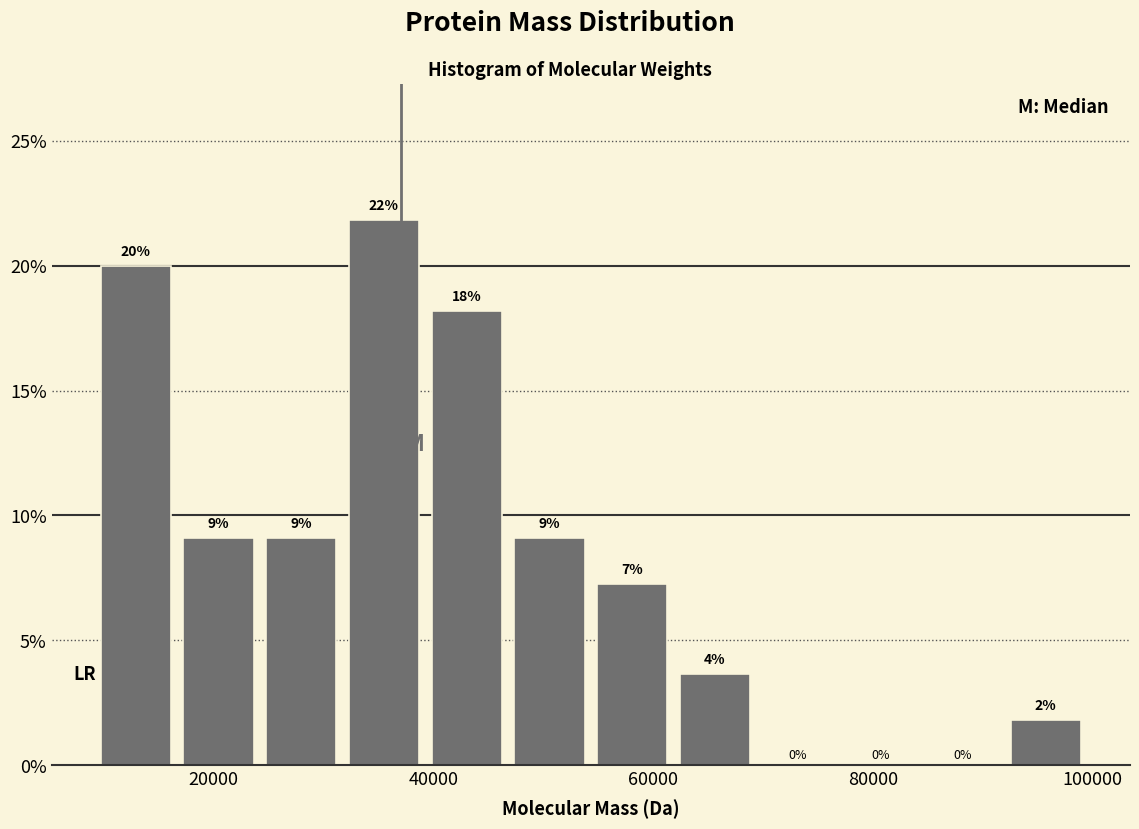

Around what value on the x-axis is the tallest bar? Give the approximate position of its centre, as read against the axis.

36000